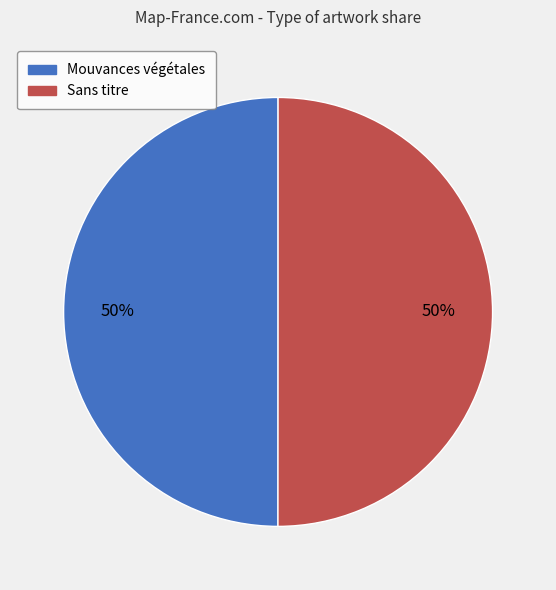

To the nearest percent, what percentage of the pie is Sans titre?

50%